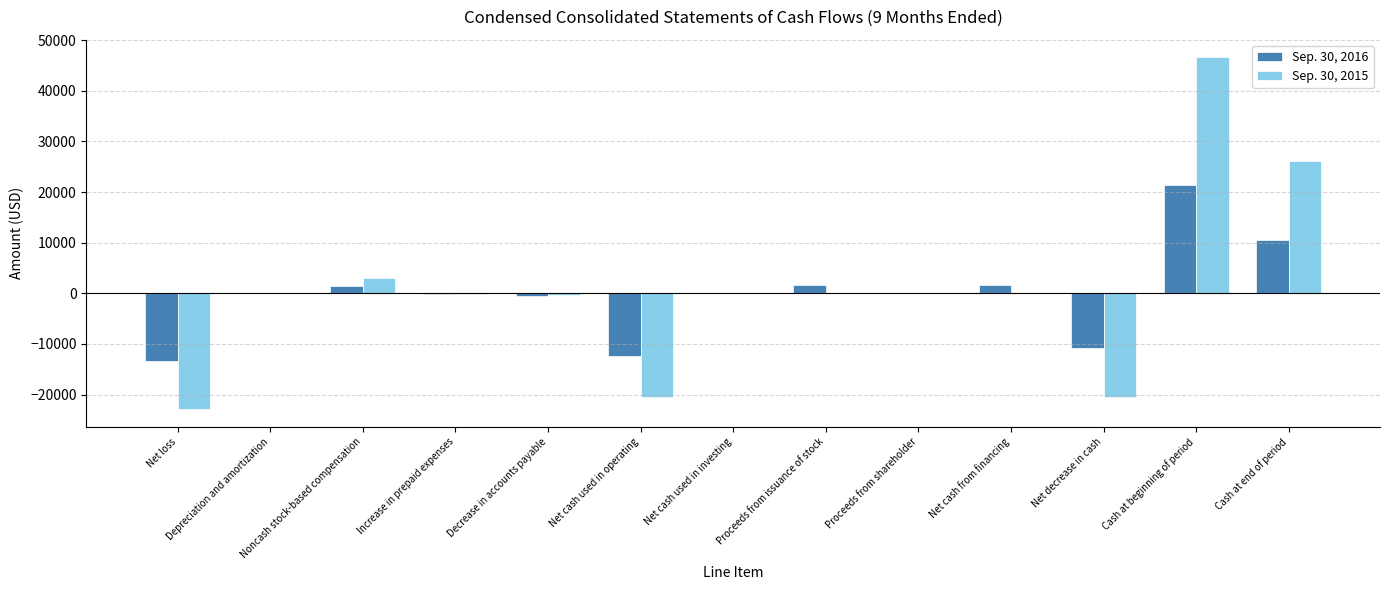

Which category has the highest value in the Sep. 30, 2015 series?

Cash at beginning of period